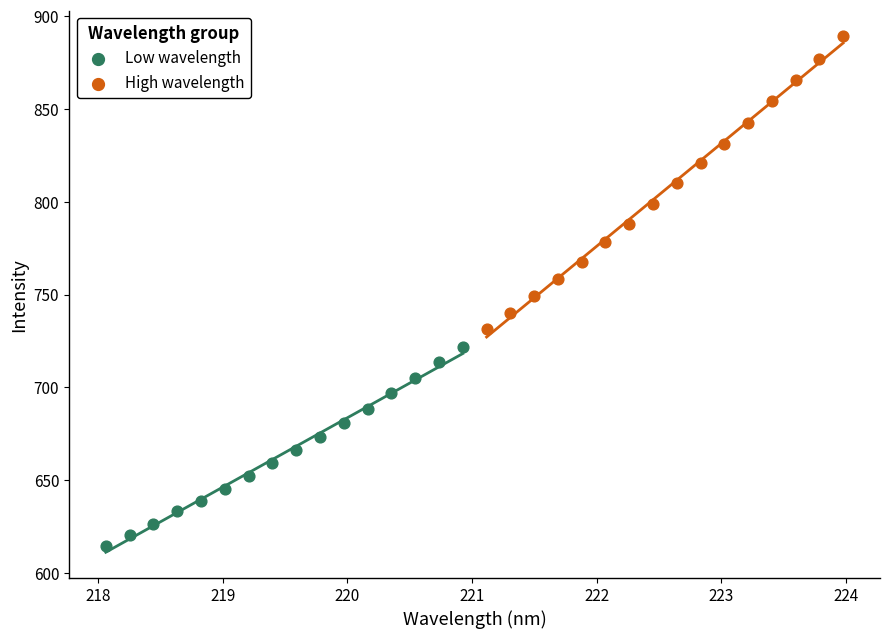

Which series contains the highest Y value?

High wavelength